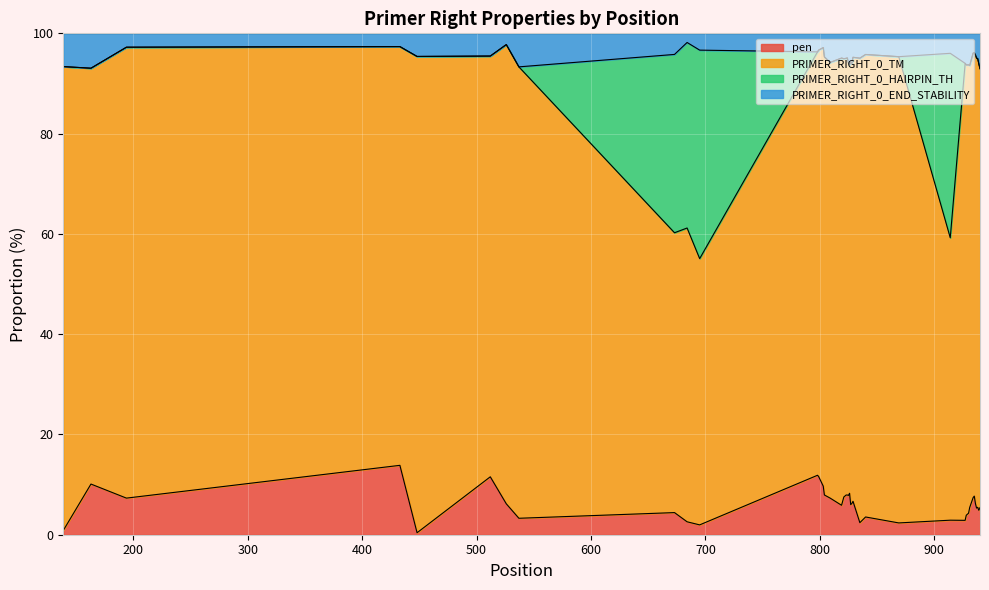

What is the maximum value for pen?

13.8